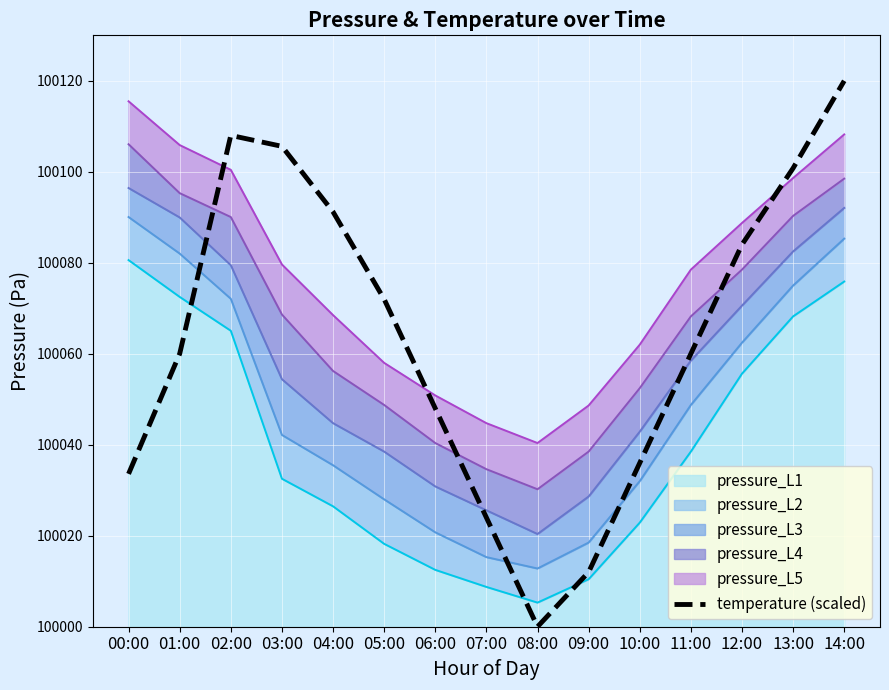

The chart shows a value of 100060.0 at 01:00. True or false?

True